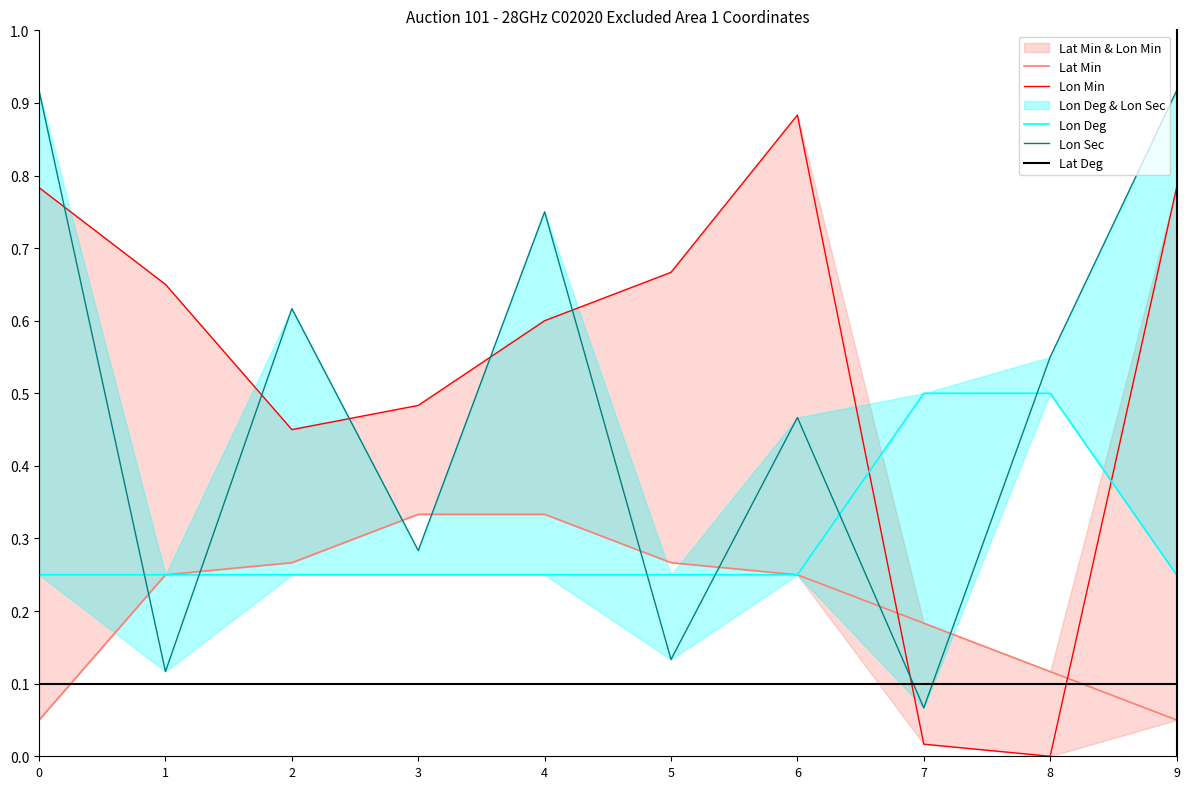

Does the chart display data point markers on the line(s)?

No